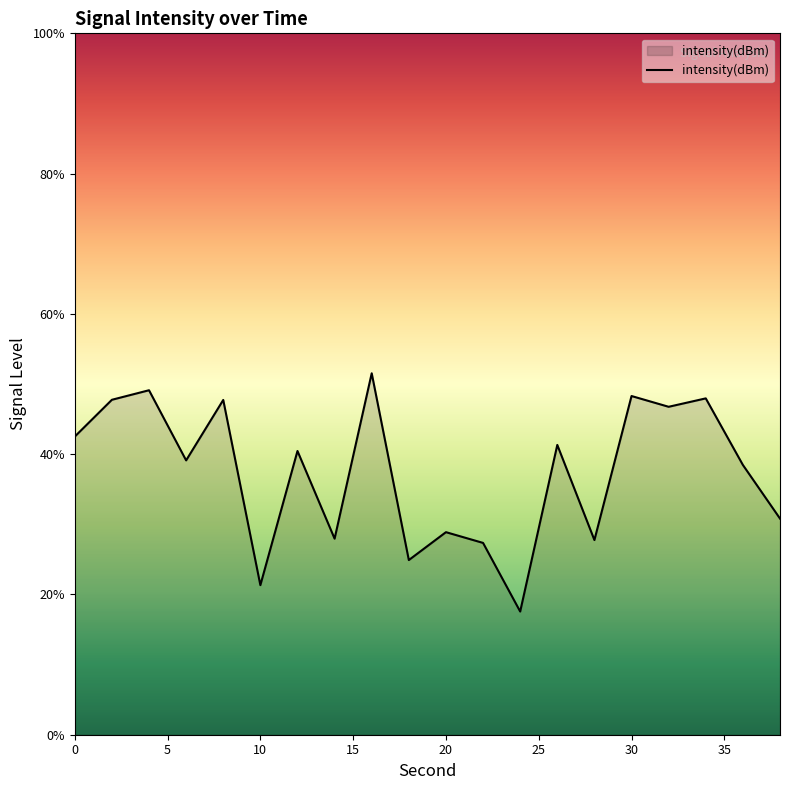

What is the difference between the maximum and minimum values?

34.0